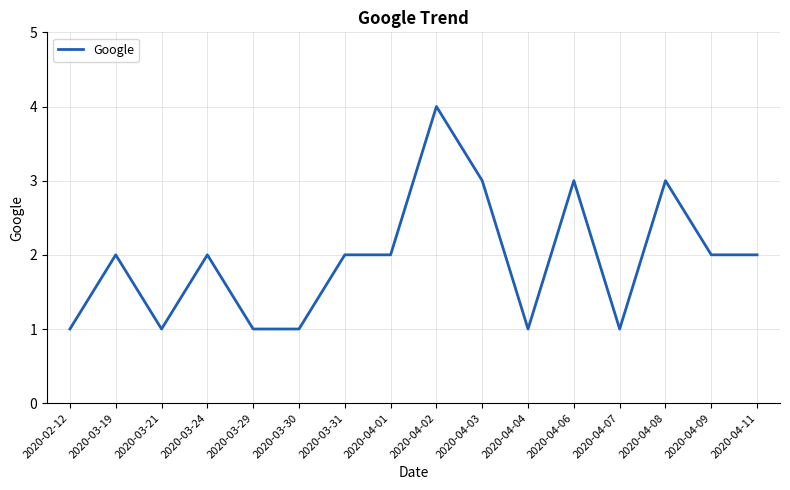

What is the difference between the maximum and minimum values?

3